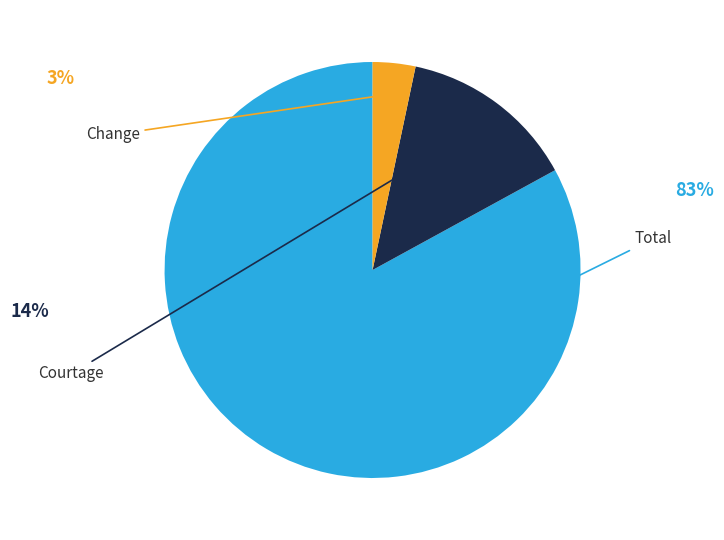

Does any single category account for the majority?

Yes